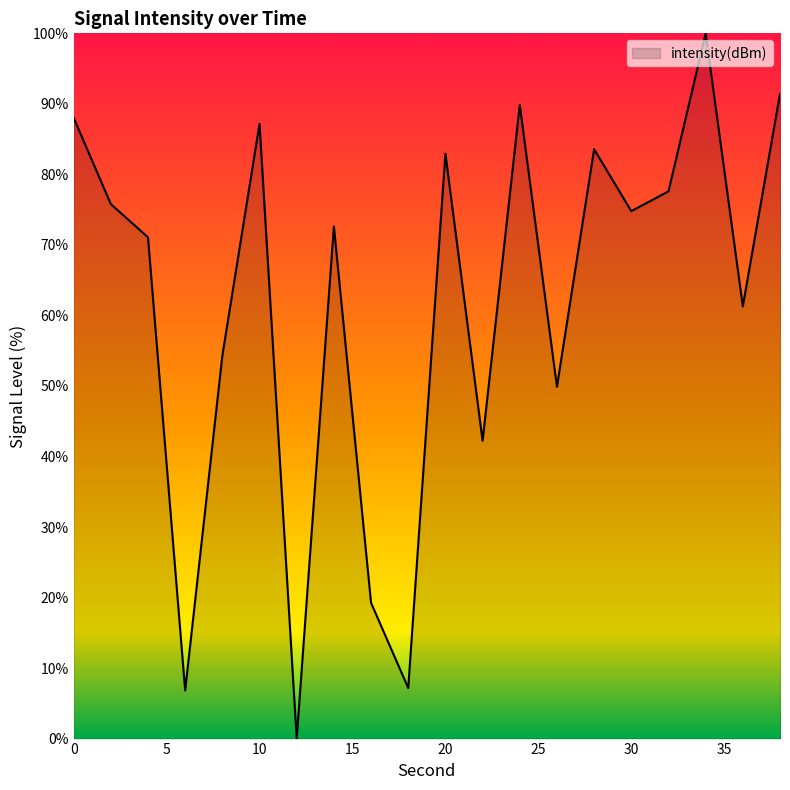

What is the maximum value shown in the chart?

100.0